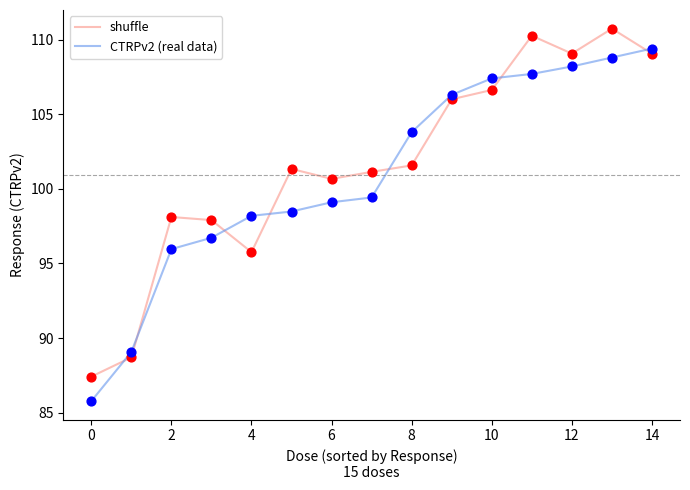

What is the difference between the maximum and minimum values in the shuffle series?

23.3